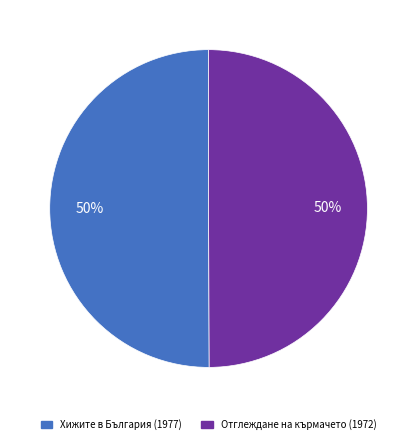

How many slices are in this pie chart?

2